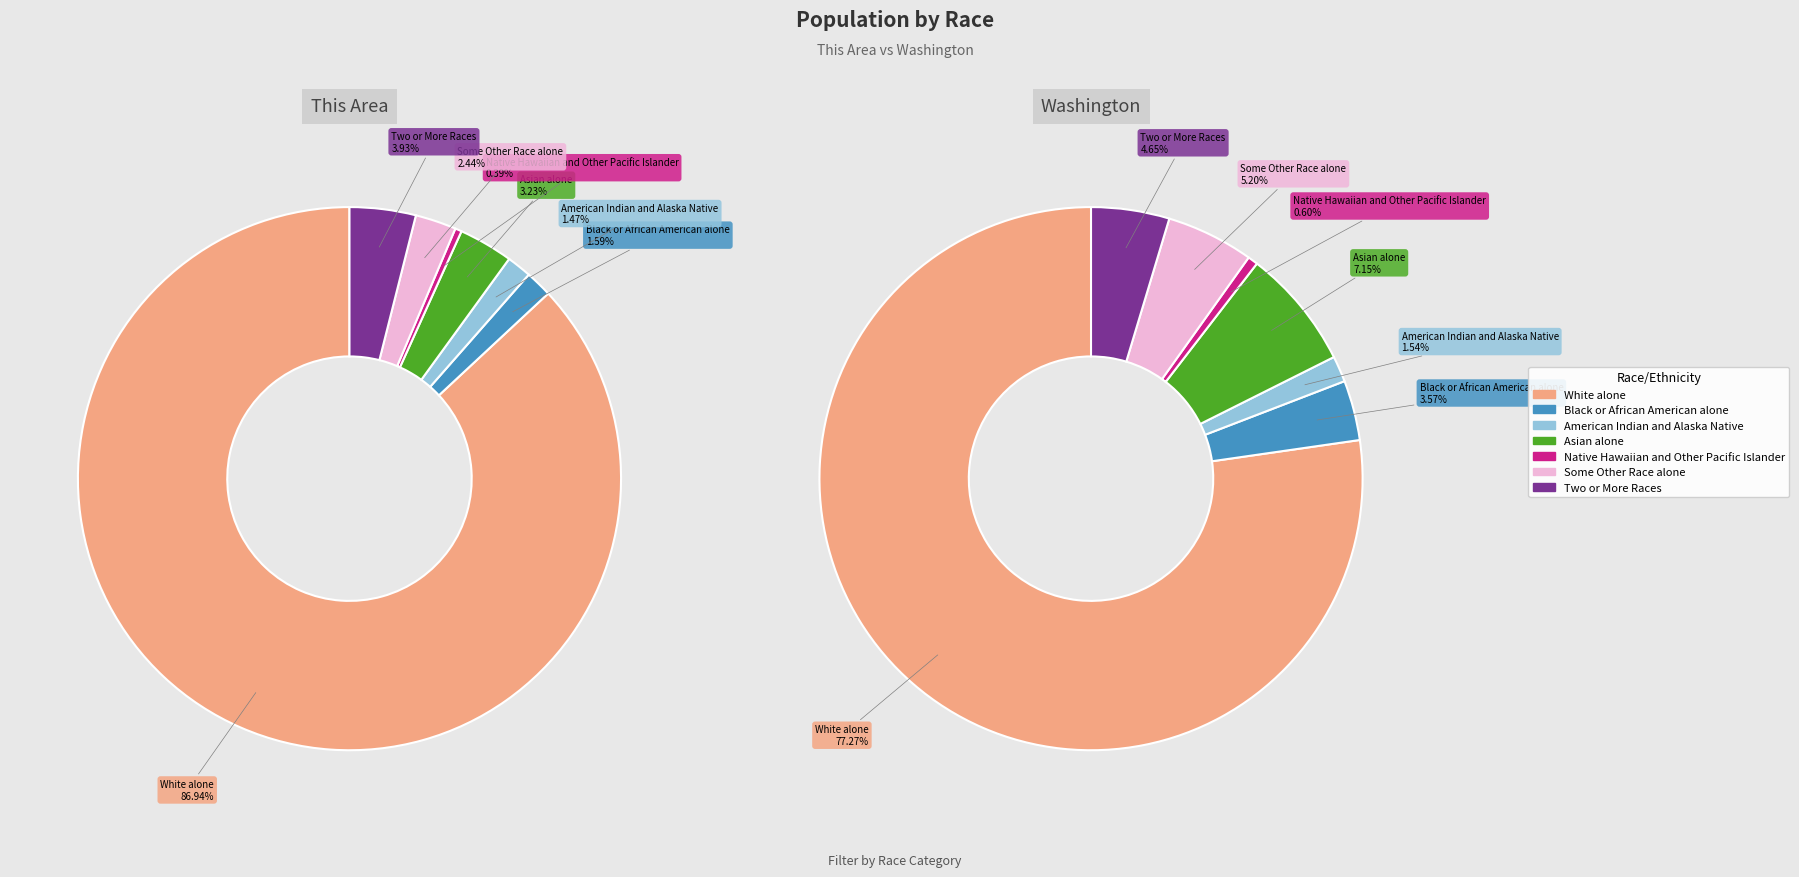

Which slice is the smallest?

Native Hawaiian and Other Pacific Islander